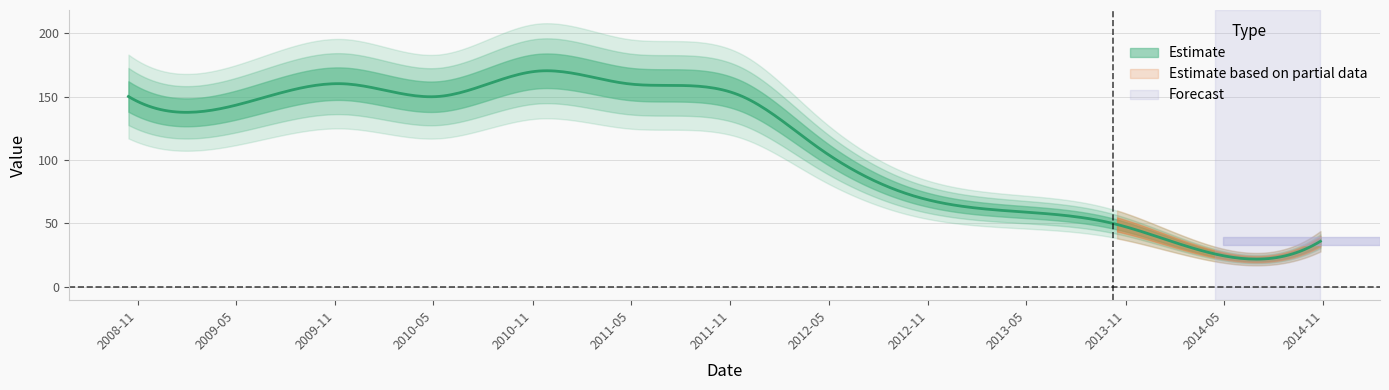

What position from the left is 2011-04-27?

6